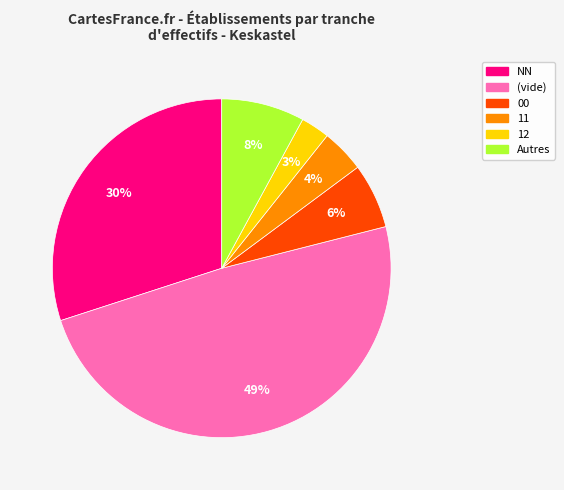

What is the smallest slice in the pie chart?

12